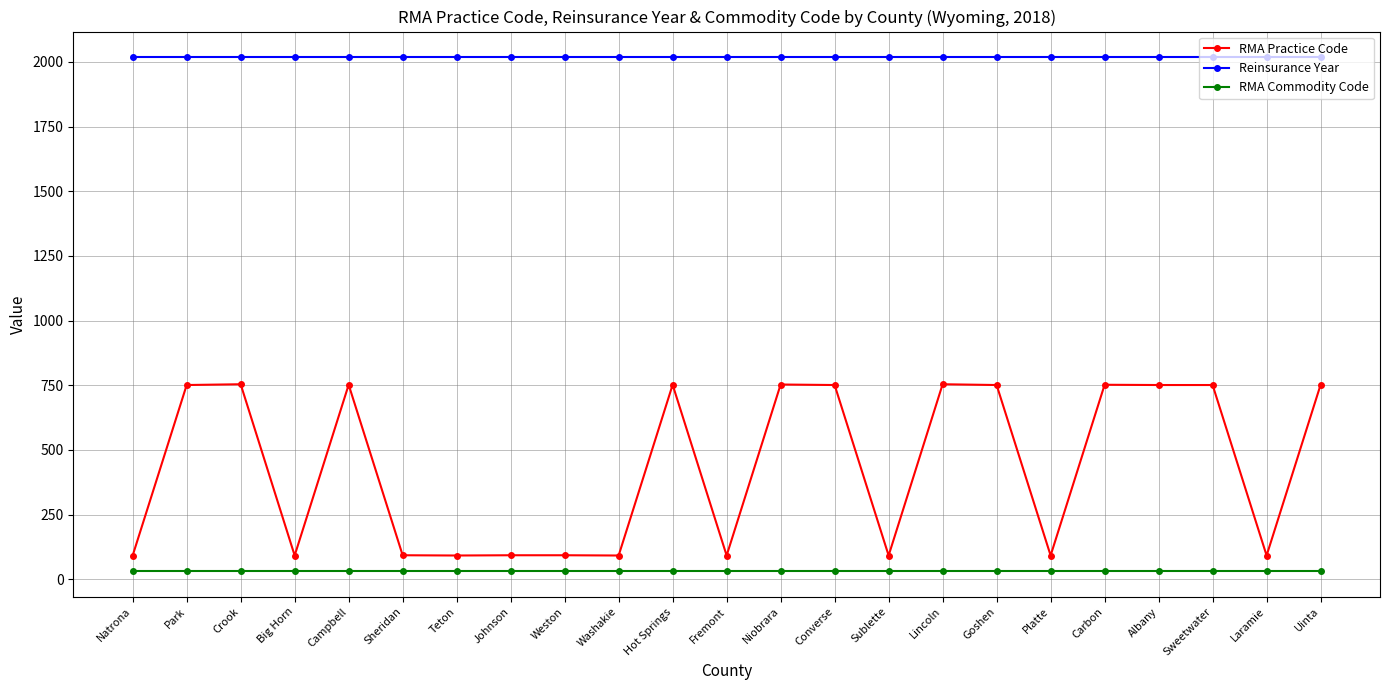

Rank the series by their maximum value, from lowest to highest.

RMA Commodity Code, RMA Practice Code, Reinsurance Year